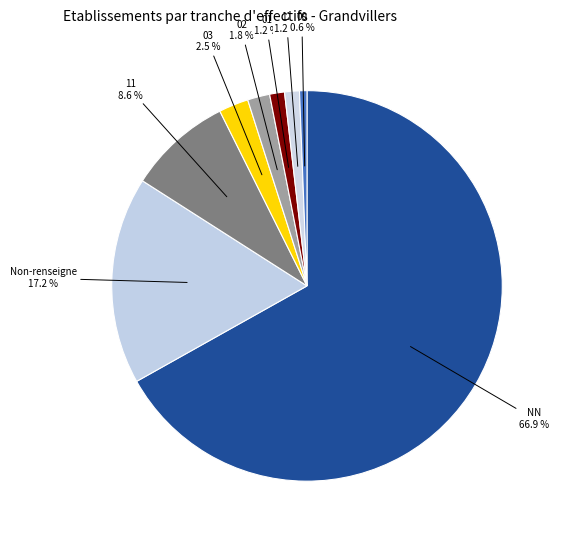

How many segments does this pie chart have?

8